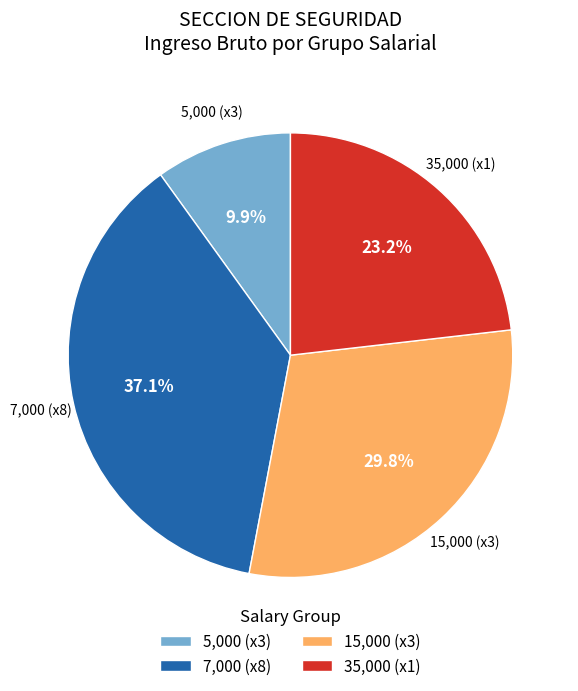

Approximately how many times larger is the value at 7,000 (x8) compared to 5,000 (x3)?

3.7